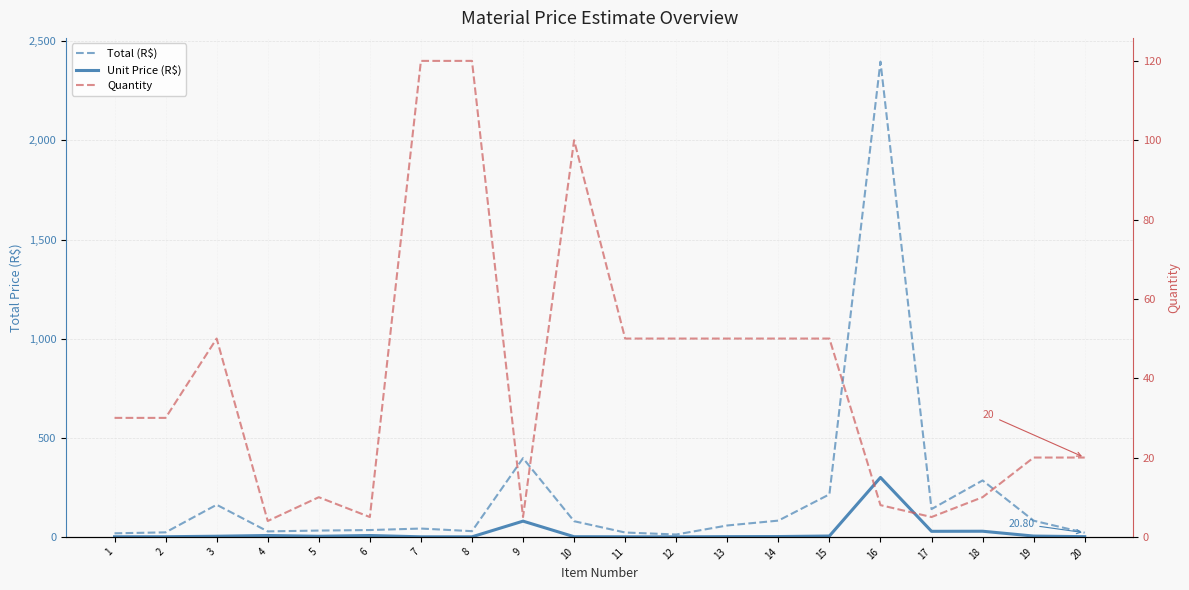

Which series has the largest total across all categories?

Total (R$)